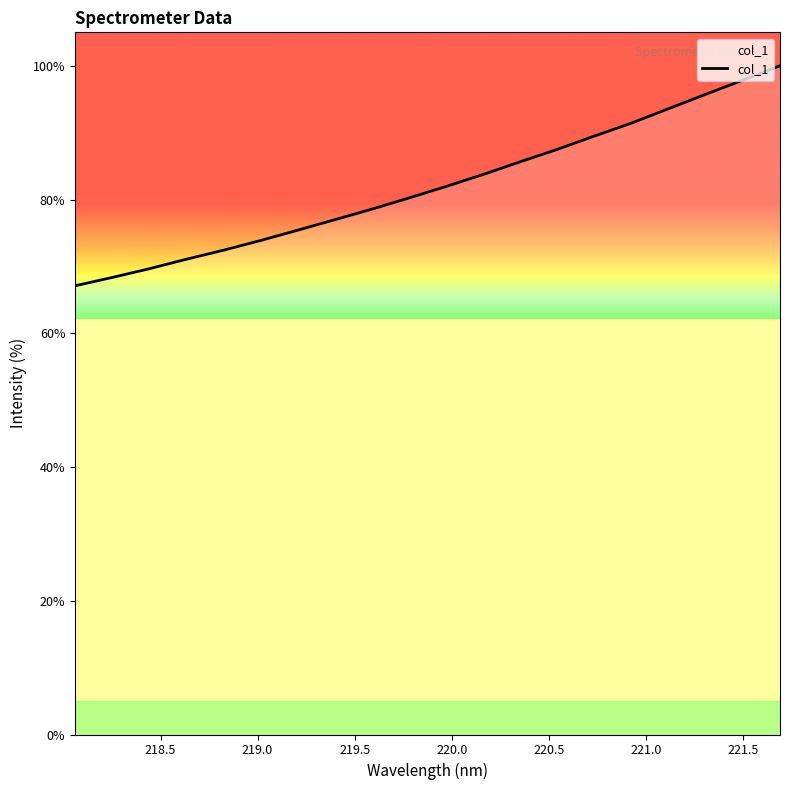

What is the greatest value displayed?

100.0